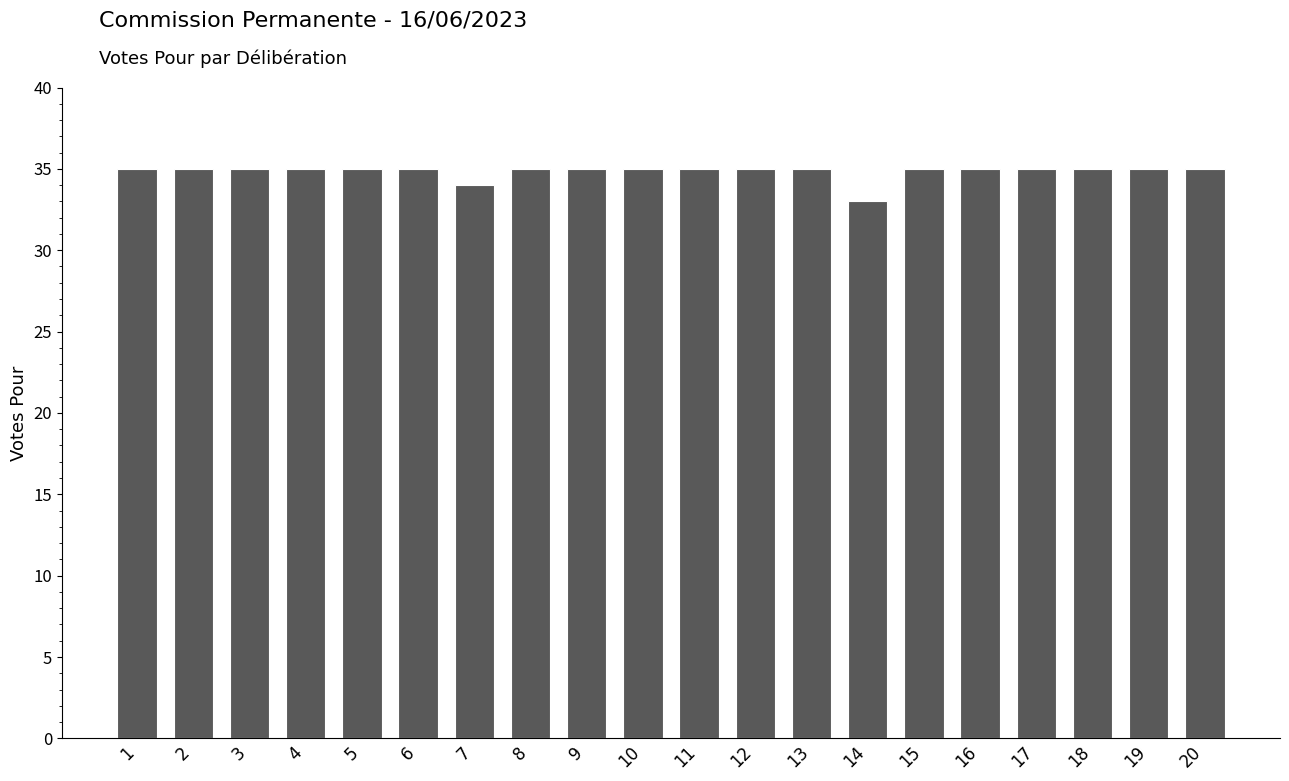

What is the ratio of the value at 12 to the value at 11?

1.0